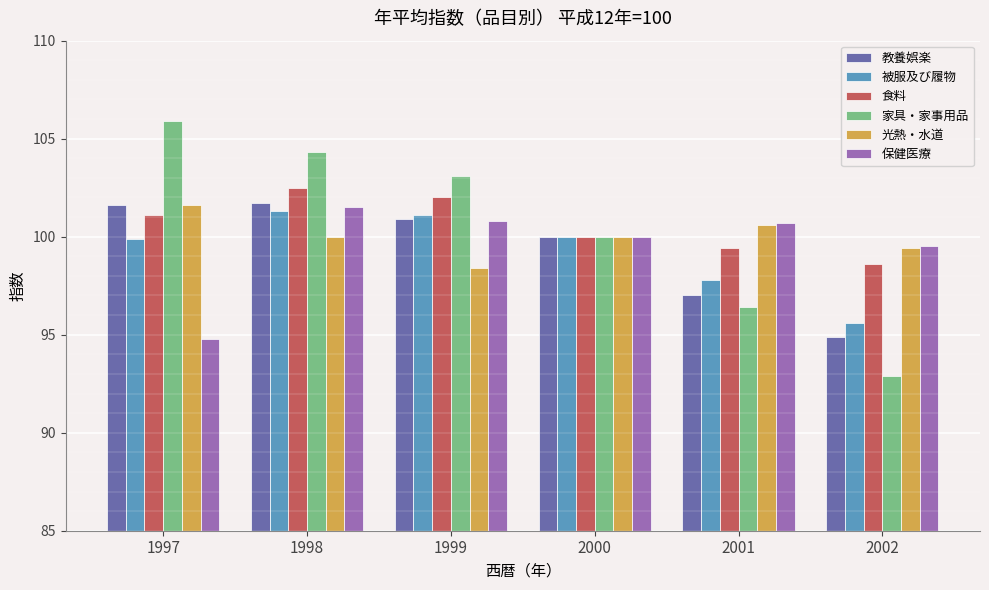

At which category is the sum across all series the highest?

1998